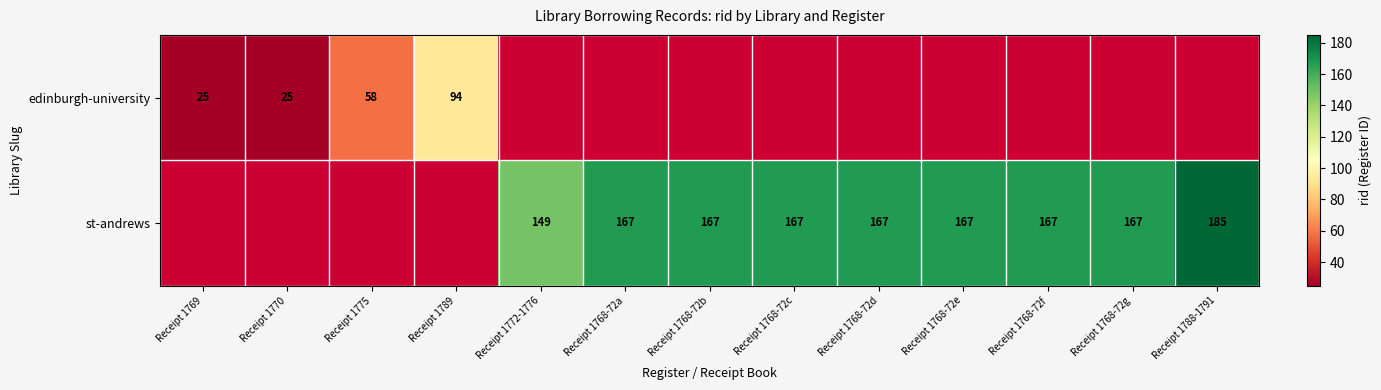

The value of st-andrews at Receipt 1788-1791 is 292. True or false?

False